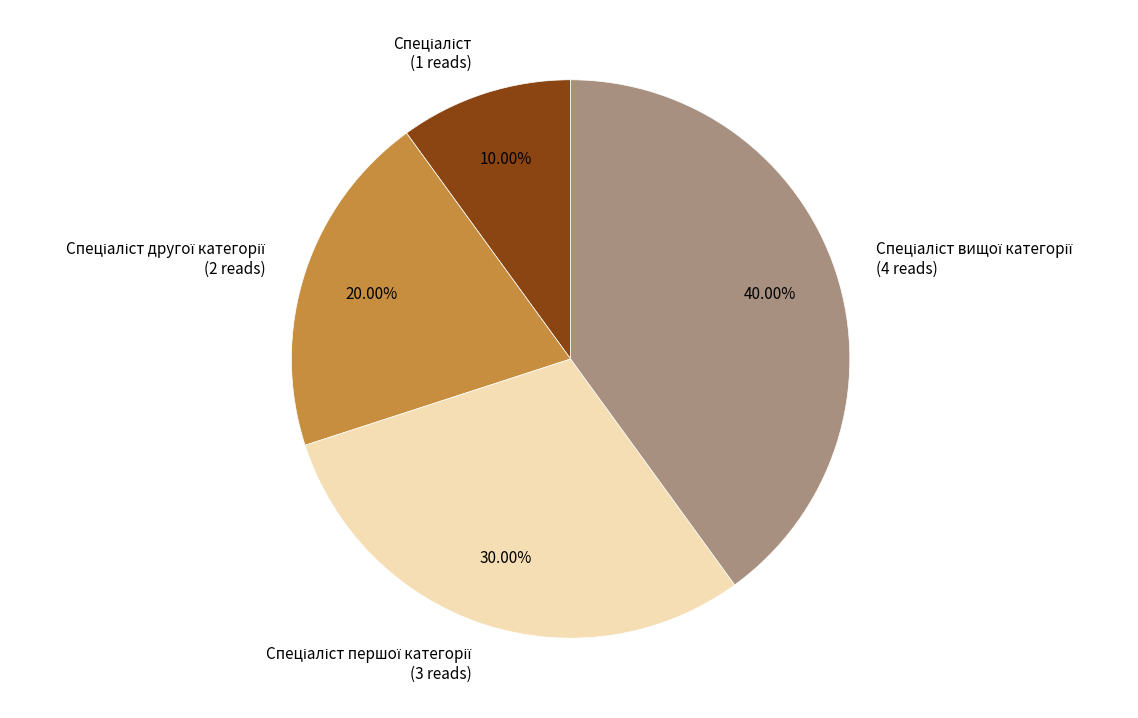

Is there a majority slice in this chart?

No